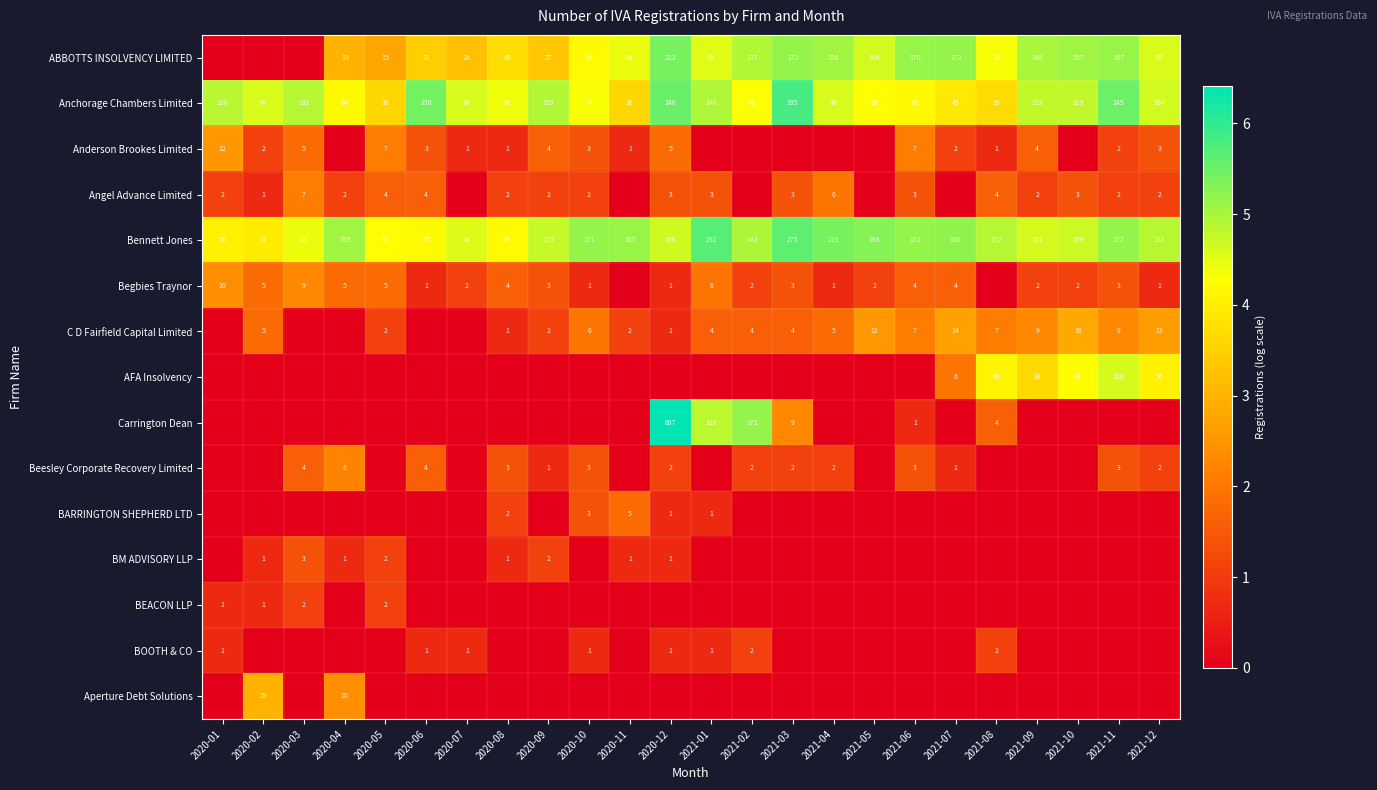

What is the difference between the Anchorage Chambers Limited values at 2020-07 and 2021-05?

30